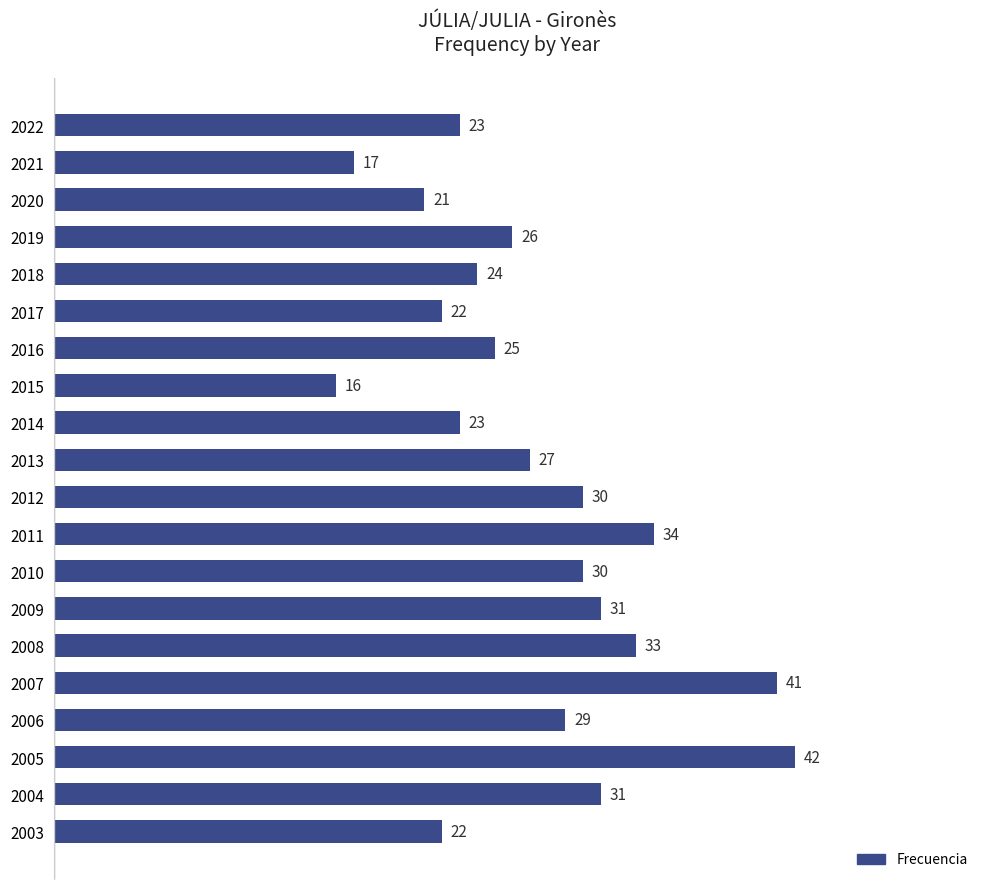

What is the value of the 6th bar from the top?

22